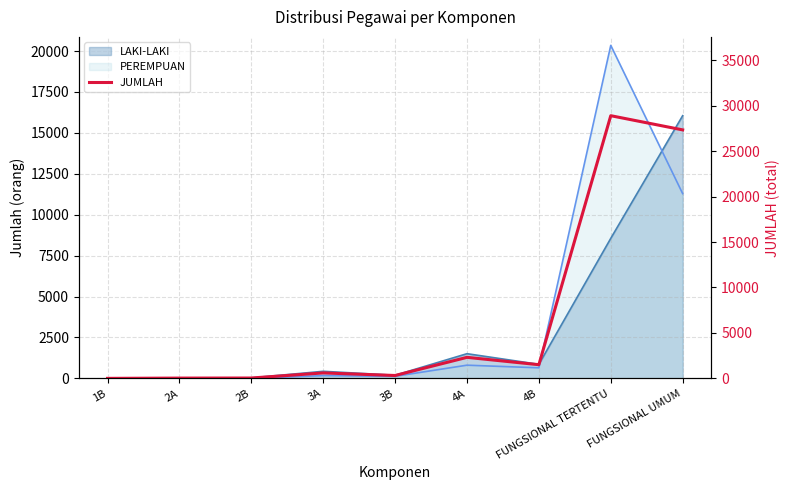

List the labels in order of value, smallest first.

1B, 2A, 2B, 3B, 3A, 4B, 4A, FUNGSIONAL UMUM, FUNGSIONAL TERTENTU